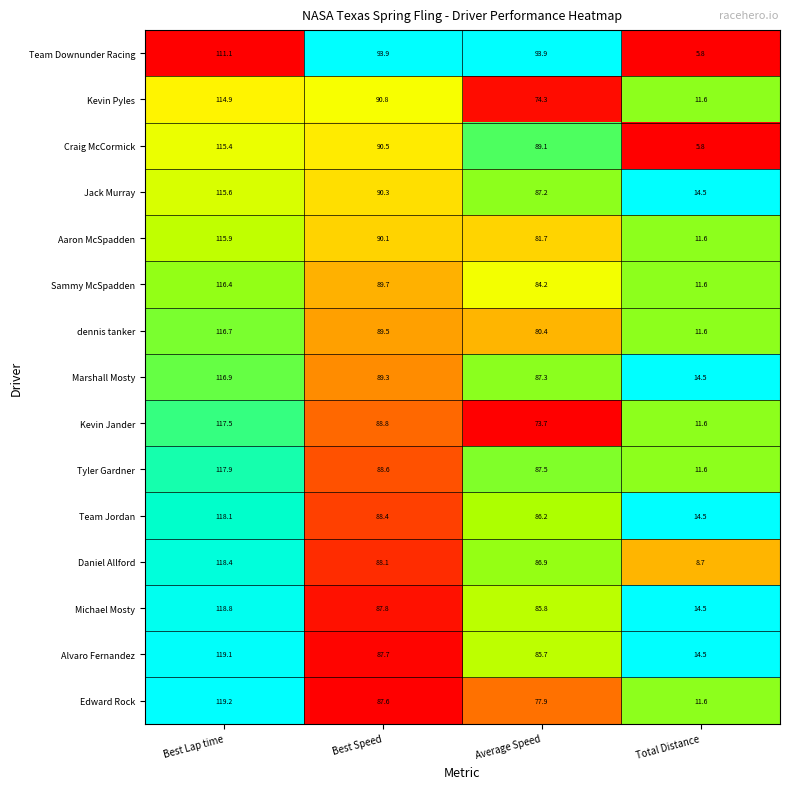

At which label does Team Downunder Racing first exceed 93?

Best Lap time